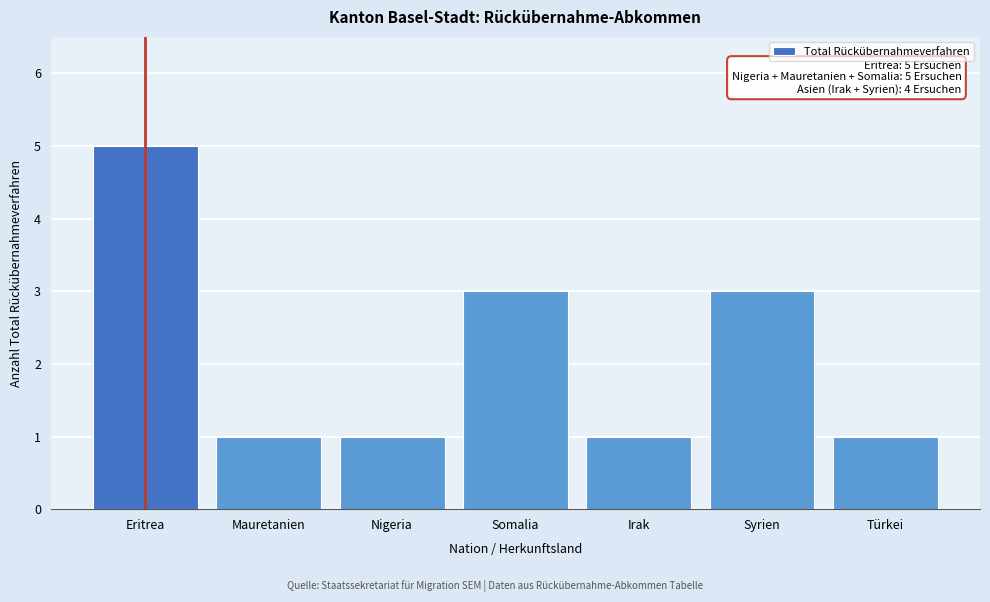

Reading right to left, extract all data points from this chart.

Türkei=1	Syrien=3	Irak=1	Somalia=3	Nigeria=1	Mauretanien=1	Eritrea=5